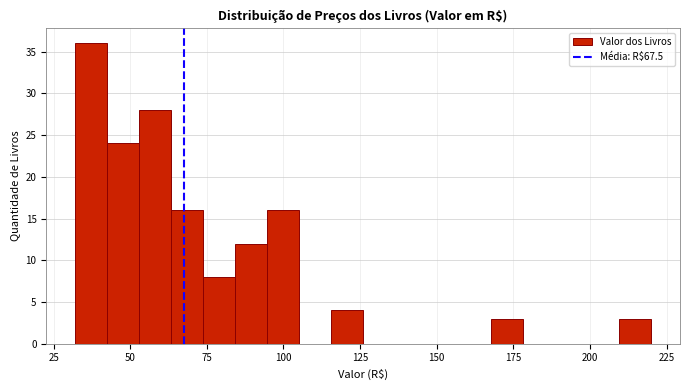

Read against the x-axis, roughly where is the centre of the tallest bar?

35